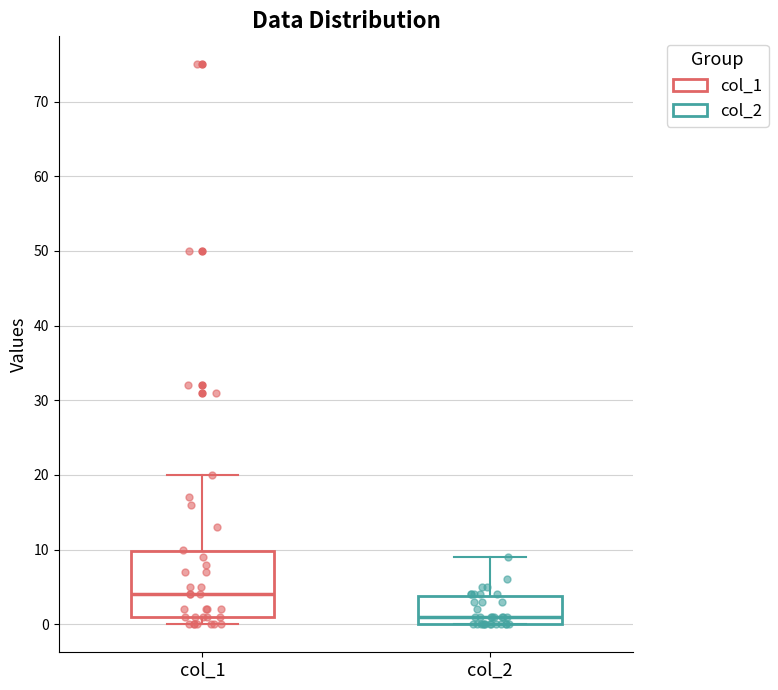

Which box has the highest median line?

col_1